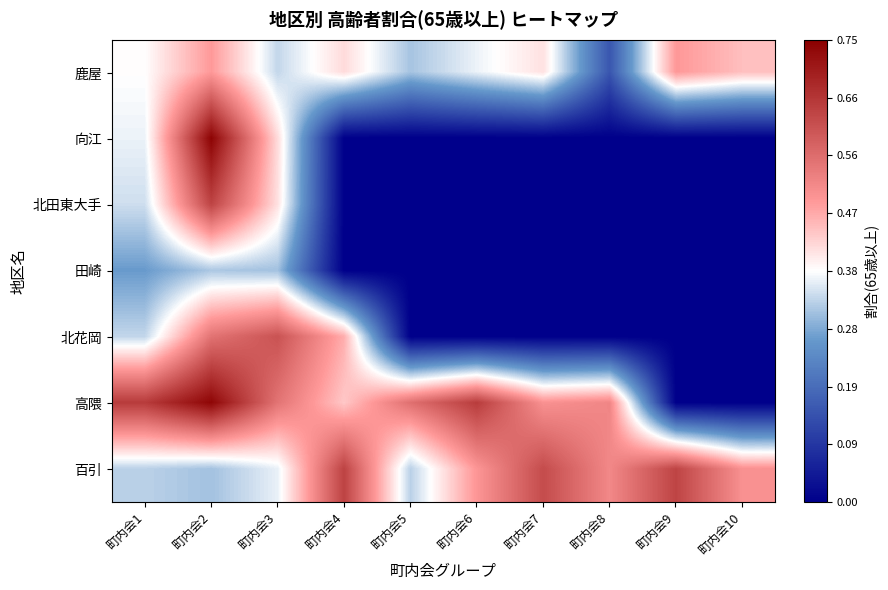

What is the difference between the highest and lowest values at 町内会5?

0.6